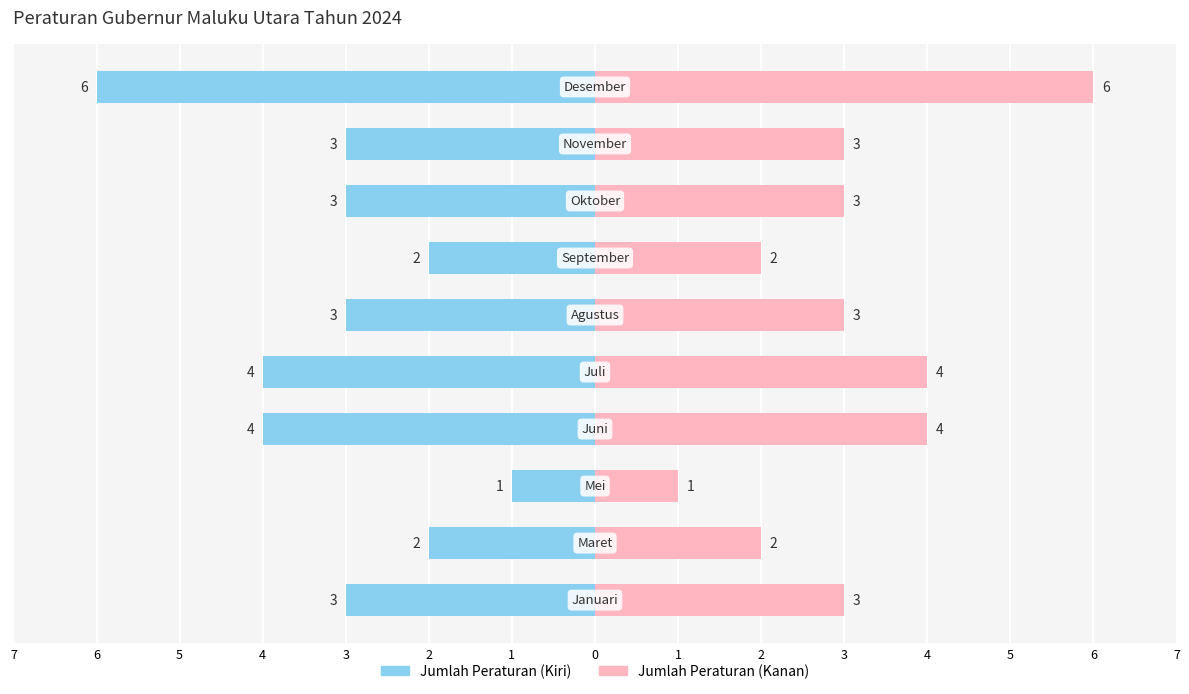

True or false: Jumlah (Kiri) has a value of -1 at 1.

False